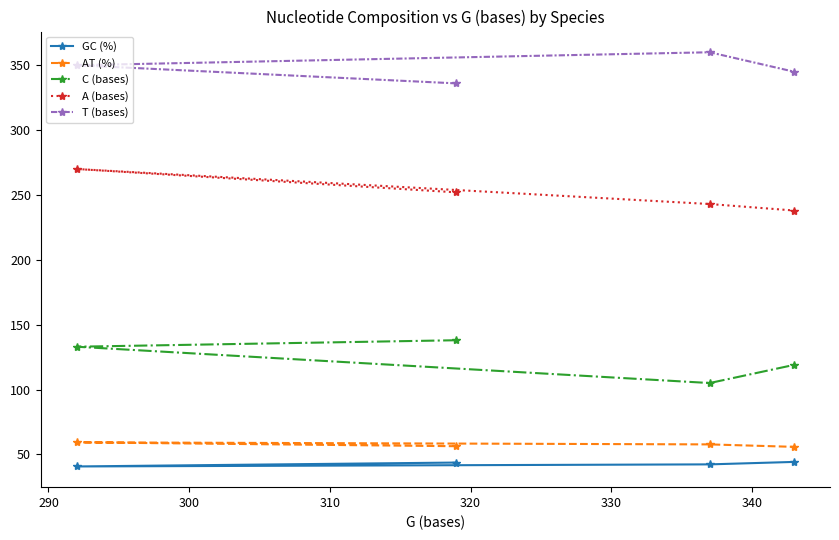

Count the number of data series in this chart.

5